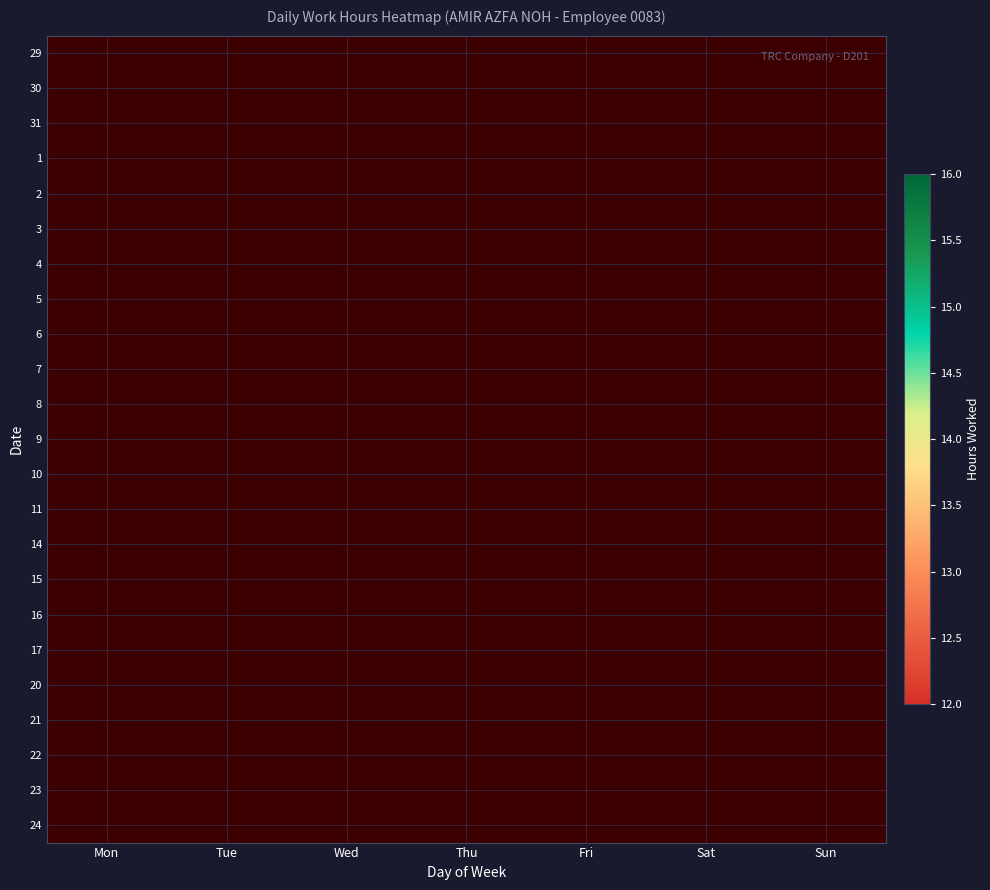

Reading right to left, list all the values displayed in this chart.

29: Sun=0.0	Sat=0.0	Fri=0.0	Thu=0.0	Wed=0.0	Tue=0.0	Mon=0.0
30: Sun=0.0	Sat=0.0	Fri=0.0	Thu=0.0	Wed=0.0	Tue=0.0	Mon=14.5
31: Sun=0.0	Sat=0.0	Fri=0.0	Thu=0.0	Wed=0.0	Tue=14.3	Mon=0.0
1: Sun=0.0	Sat=0.0	Fri=0.0	Thu=0.0	Wed=13.9	Tue=0.0	Mon=0.0
2: Sun=0.0	Sat=0.0	Fri=0.0	Thu=14.1	Wed=0.0	Tue=0.0	Mon=0.0
3: Sun=0.0	Sat=0.0	Fri=14.0	Thu=0.0	Wed=0.0	Tue=0.0	Mon=0.0
4: Sun=0.0	Sat=13.8	Fri=0.0	Thu=0.0	Wed=0.0	Tue=0.0	Mon=0.0
5: Sun=0.0	Sat=0.0	Fri=0.0	Thu=0.0	Wed=0.0	Tue=0.0	Mon=0.0
6: Sun=0.0	Sat=0.0	Fri=0.0	Thu=0.0	Wed=0.0	Tue=0.0	Mon=15.1
7: Sun=0.0	Sat=0.0	Fri=0.0	Thu=0.0	Wed=0.0	Tue=14.3	Mon=0.0
8: Sun=0.0	Sat=0.0	Fri=0.0	Thu=0.0	Wed=0.0	Tue=0.0	Mon=0.0
9: Sun=0.0	Sat=0.0	Fri=0.0	Thu=0.0	Wed=0.0	Tue=0.0	Mon=0.0
10: Sun=0.0	Sat=0.0	Fri=0.0	Thu=0.0	Wed=0.0	Tue=0.0	Mon=0.0
11: Sun=0.0	Sat=0.0	Fri=0.0	Thu=0.0	Wed=0.0	Tue=0.0	Mon=0.0
14: Sun=0.0	Sat=0.0	Fri=0.0	Thu=0.0	Wed=0.0	Tue=0.0	Mon=15.0
15: Sun=0.0	Sat=0.0	Fri=0.0	Thu=0.0	Wed=13.0	Tue=0.0	Mon=0.0
16: Sun=0.0	Sat=0.0	Fri=0.0	Thu=14.3	Wed=0.0	Tue=0.0	Mon=0.0
17: Sun=0.0	Sat=0.0	Fri=14.4	Thu=0.0	Wed=0.0	Tue=0.0	Mon=0.0
20: Sun=0.0	Sat=0.0	Fri=0.0	Thu=0.0	Wed=0.0	Tue=0.0	Mon=14.5
21: Sun=0.0	Sat=0.0	Fri=0.0	Thu=0.0	Wed=0.0	Tue=0.0	Mon=0.0
22: Sun=0.0	Sat=0.0	Fri=0.0	Thu=0.0	Wed=14.8	Tue=0.0	Mon=0.0
23: Sun=0.0	Sat=0.0	Fri=0.0	Thu=13.6	Wed=0.0	Tue=0.0	Mon=0.0
24: Sun=0.0	Sat=0.0	Fri=0.0	Thu=0.0	Wed=0.0	Tue=0.0	Mon=0.0